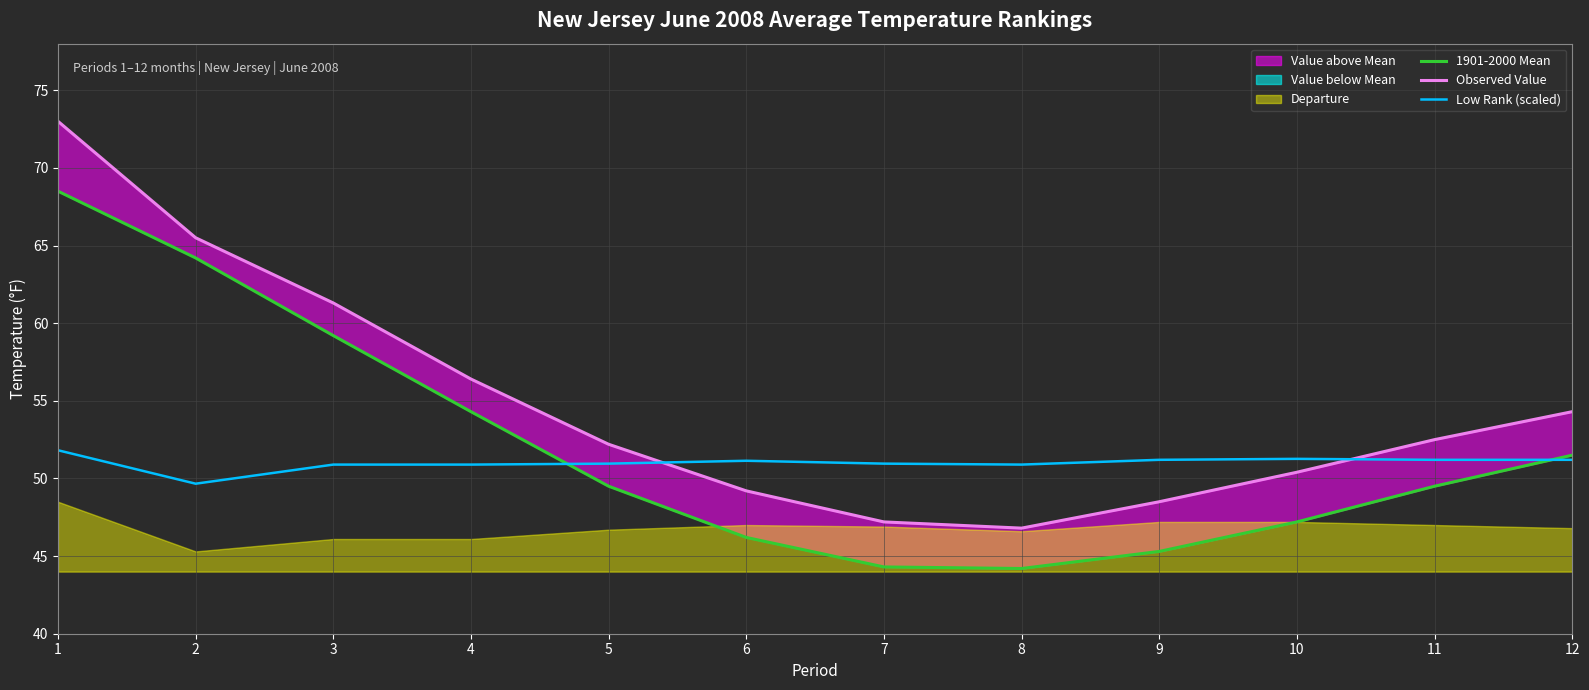

What is the average value of the 1901-2000 Mean series?

52.0